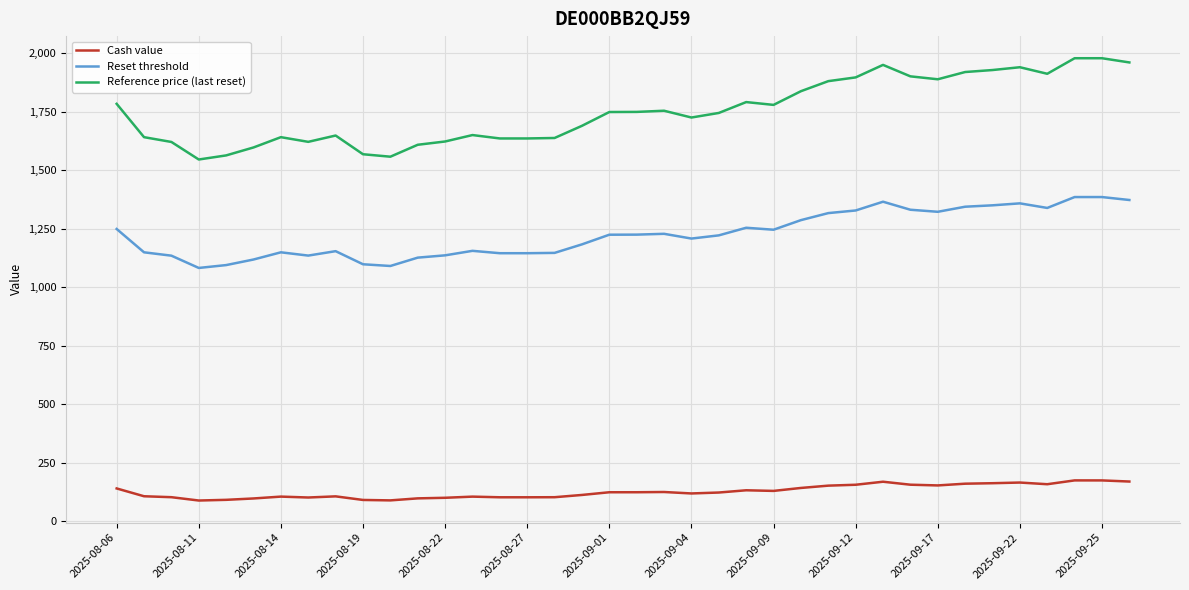

In Cash value, how many points are lower than both neighbors (excluding endpoints)?

8